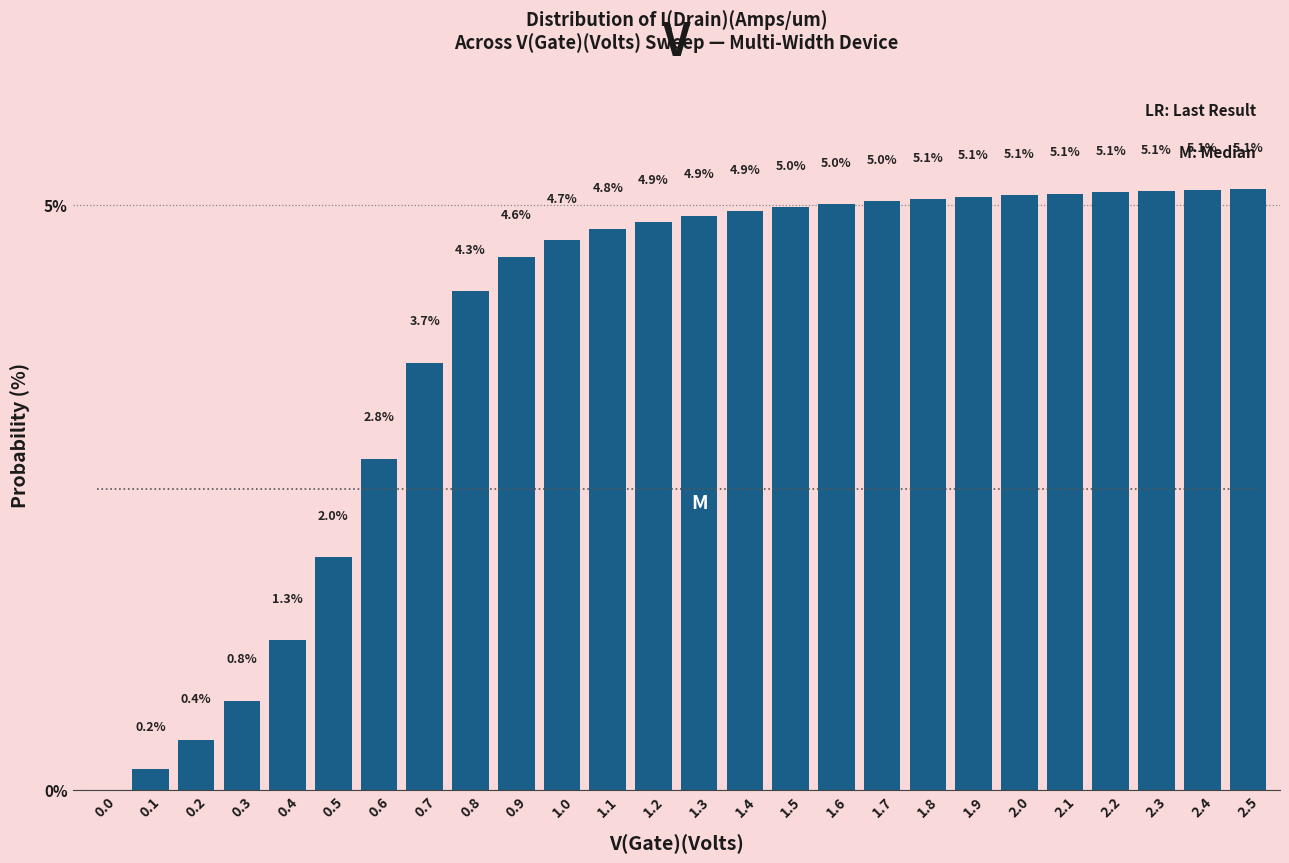

Reading left to right, transcribe all the data shown in this chart.

0.0=0.0	0.1=0.2	0.2=0.4	0.3=0.8	0.4=1.3	0.5=2.0	0.6=2.8	0.7=3.7	0.8=4.3	0.9=4.6	1.0=4.7	1.1=4.8	1.2=4.9	1.3=4.9	1.4=4.9	1.5=5.0	1.6=5.0	1.7=5.0	1.8=5.1	1.9=5.1	2.0=5.1	2.1=5.1	2.2=5.1	2.3=5.1	2.4=5.1	2.5=5.1